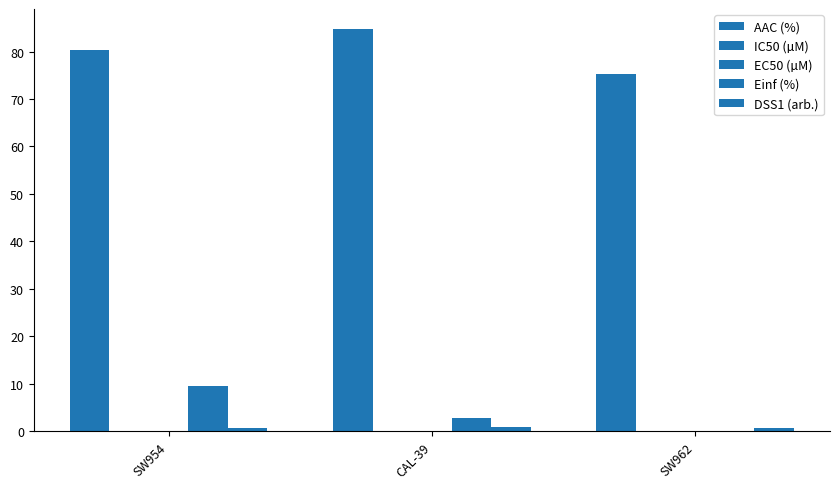

Reading left to right, transcribe all the data shown in this chart.

AAC (%): 80.3	84.7	75.2
IC50 (µM): 0.1	0.1	0.1
EC50 (µM): 0.1	0.1	0.1
Einf (%): 9.6	2.8	0.0
DSS1 (arb.): 0.8	0.8	0.7